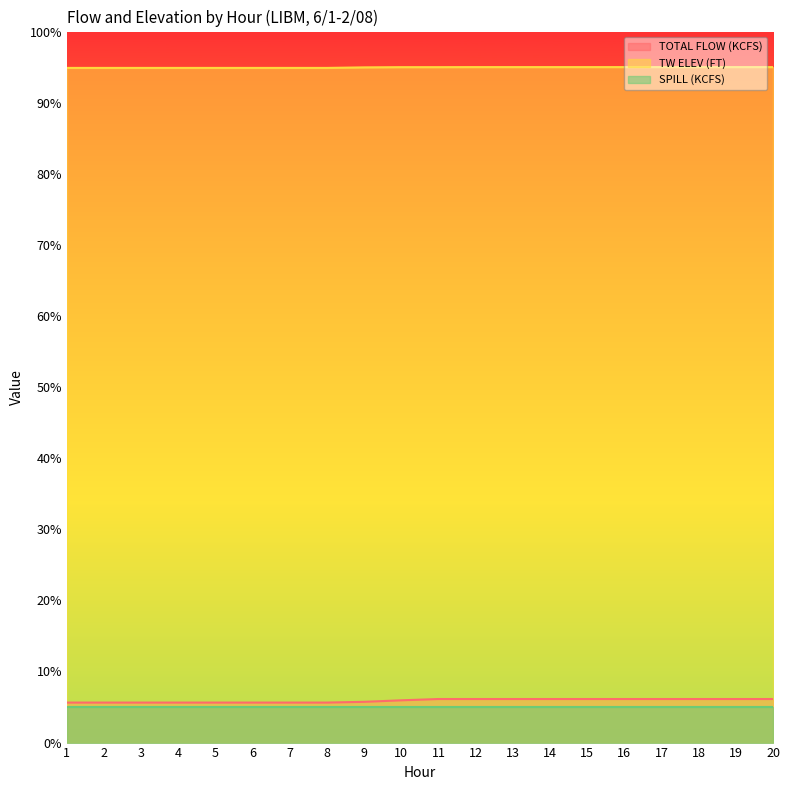

What is the greatest value displayed?

95.0